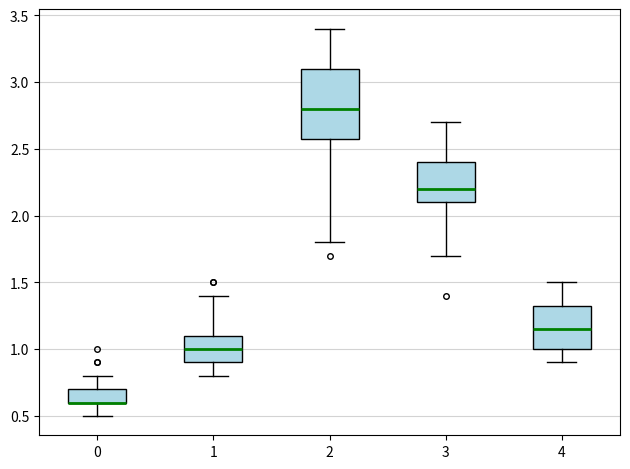

Reading left to right, transcribe this box plot: for each box, give where its median line is, the range the box spans, and where its two whiskers end, as read against the y-axis. The values are not printed on the chart, so give them approximately, as read against the axis.

0: median 0.60 (drawn on the box's lower edge), box 0.60 to 0.70, whiskers 0.50 to 0.80
1: median 1.00, box 0.90 to 1.10, whiskers 0.80 to 1.40
2: median 2.80, box 2.60 to 3.10, whiskers 1.80 to 3.40
3: median 2.20, box 2.10 to 2.40, whiskers 1.70 to 2.70
4: median 1.15, box 1.00 to 1.35, whiskers 0.90 to 1.50